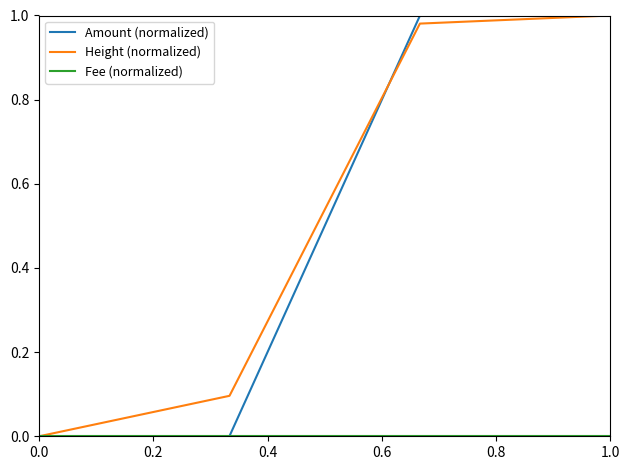

What is the maximum value for Height (normalized)?

1.0